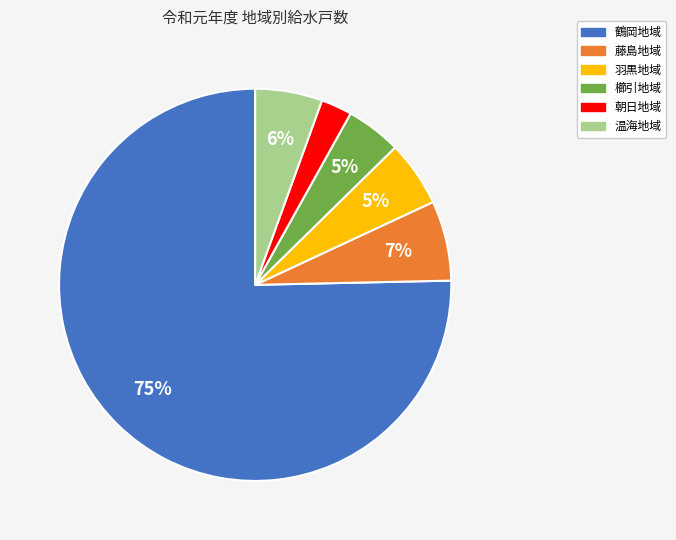

Which has a higher value, 藤島地域 or 朝日地域?

藤島地域